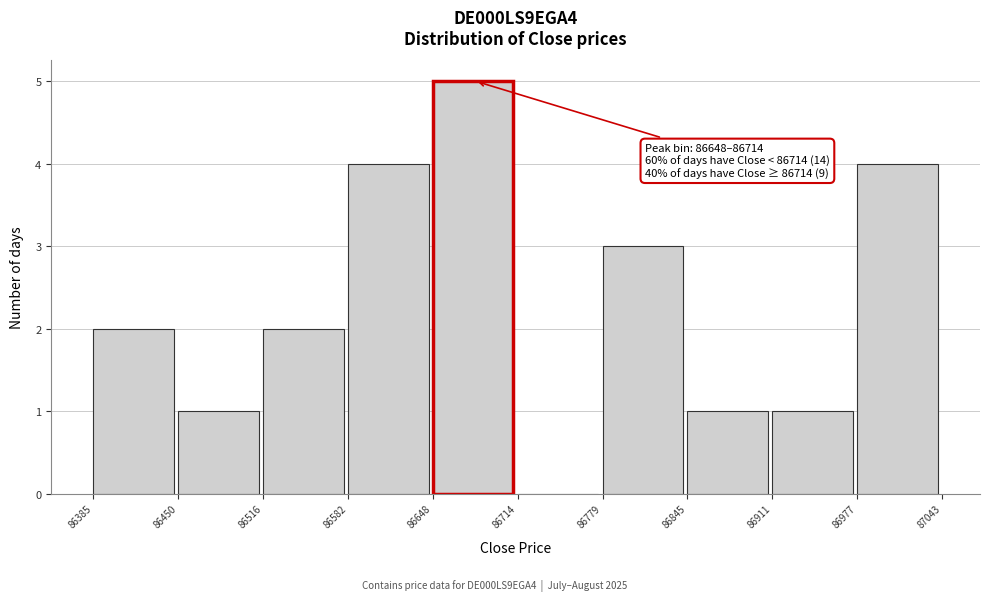

Which range on the x-axis has the tallest bar?

86648 to 86714